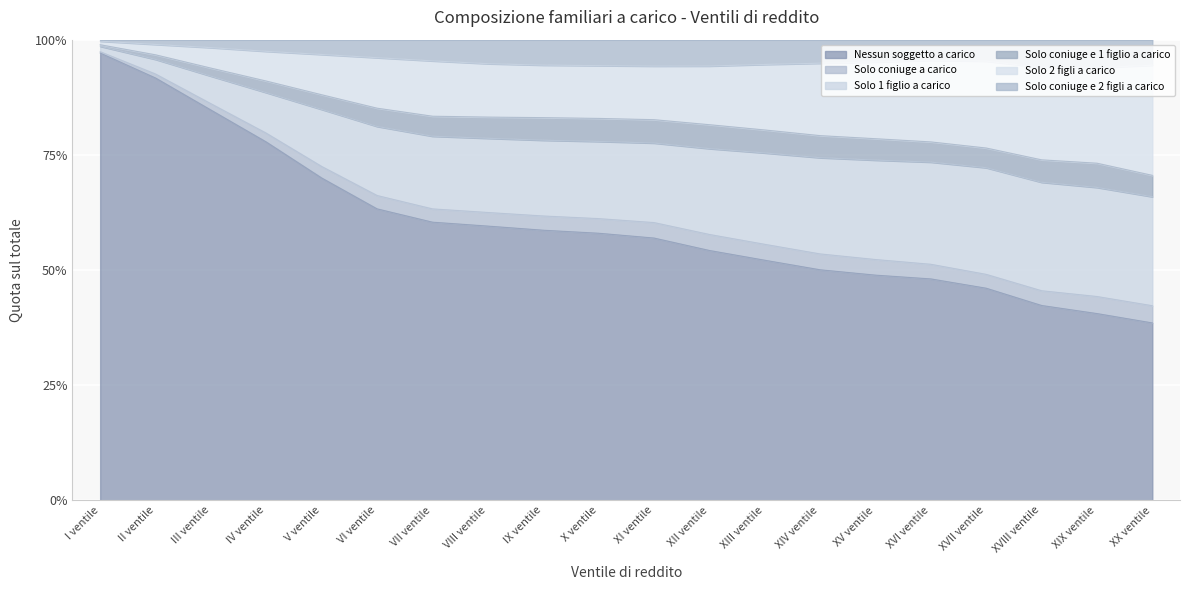

Which label corresponds to the smallest value in the chart?

XX ventile